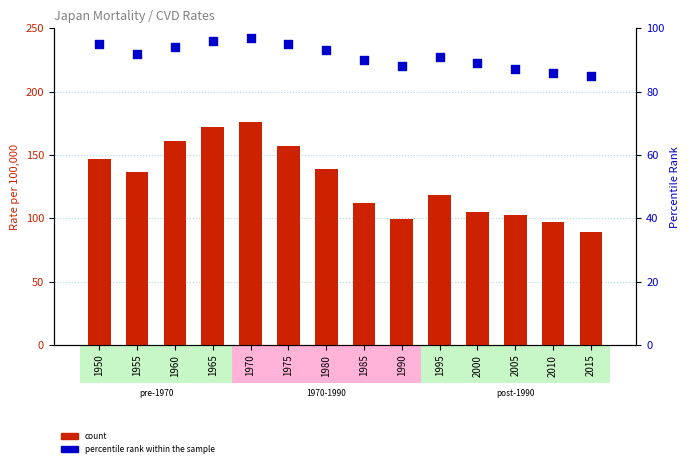

What is the total value across all series at 1985?

202.3